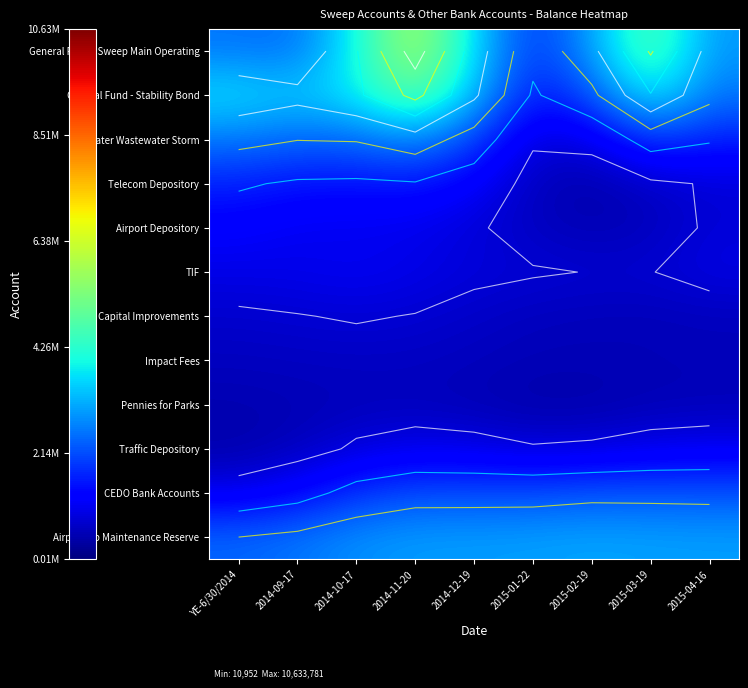

Rank the categories by General Fund - Sweep Main Operating value from highest to lowest.

2014-11-20, 2015-03-19, 2014-10-17, 2014-12-19, 2015-02-19, 2015-04-16, YE-6/30/2014, 2014-09-17, 2015-01-22